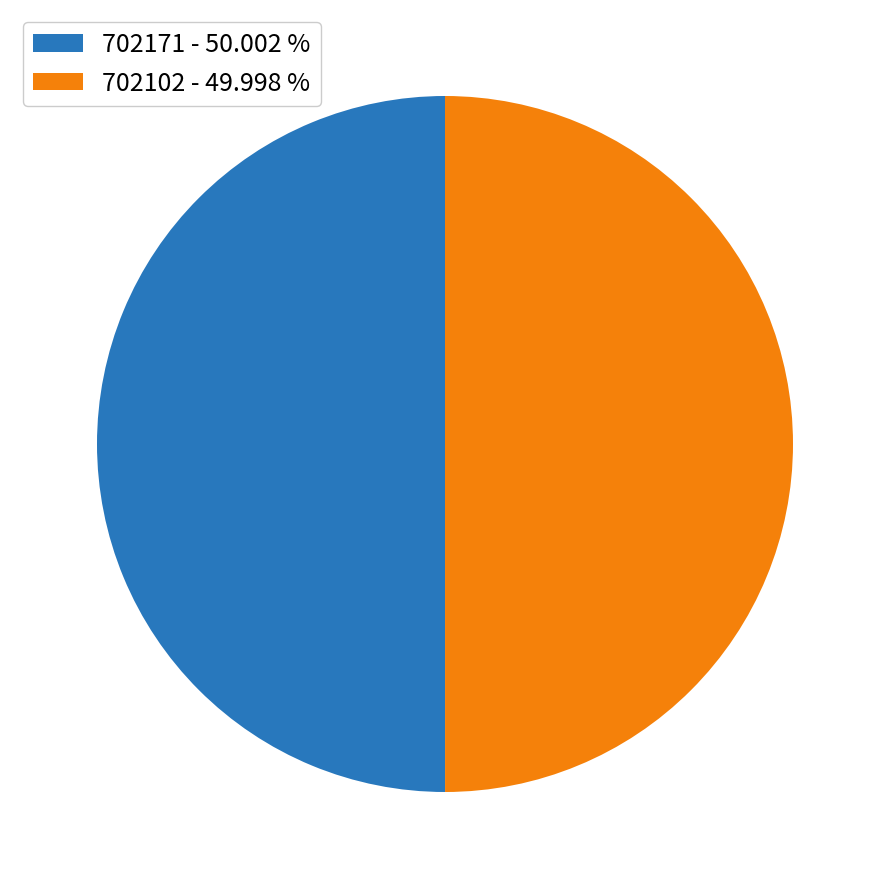

Do 702102 - 49.998 % and 702171 - 50.002 % together represent more than half of the pie?

Yes